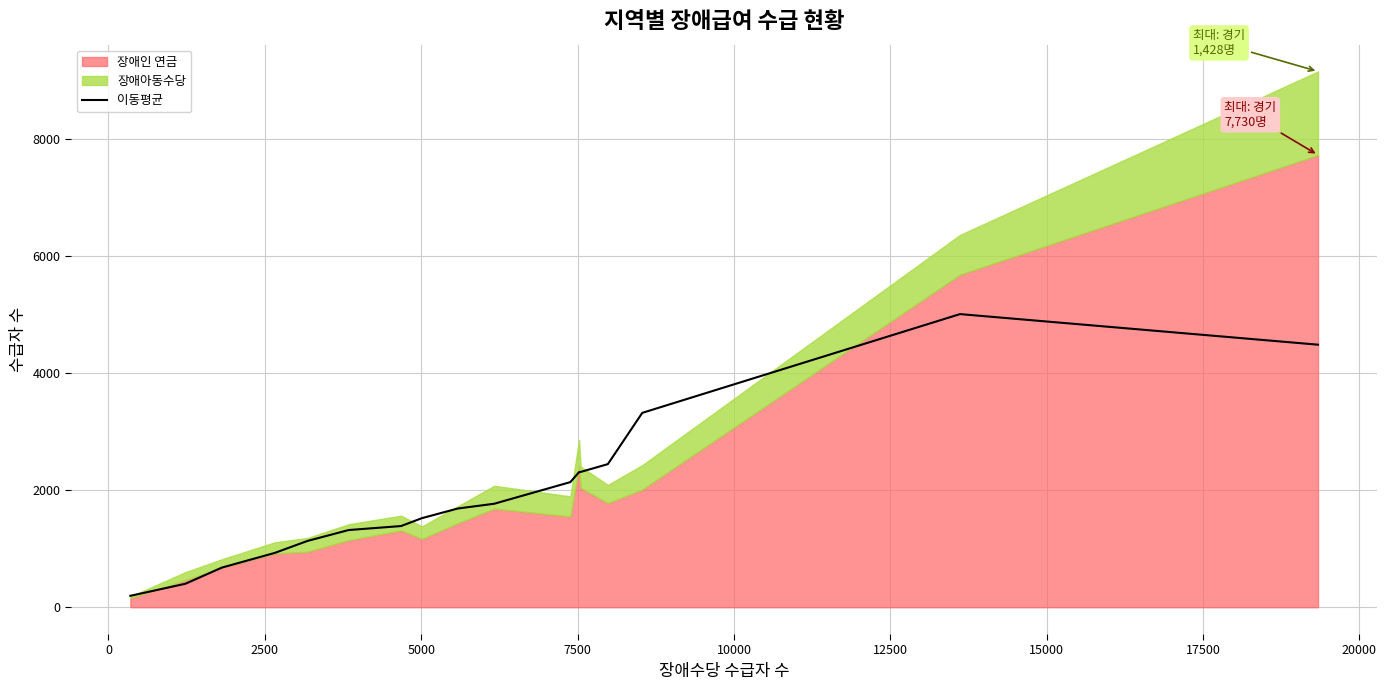

What is the value of the 3rd point from the left?

678.2